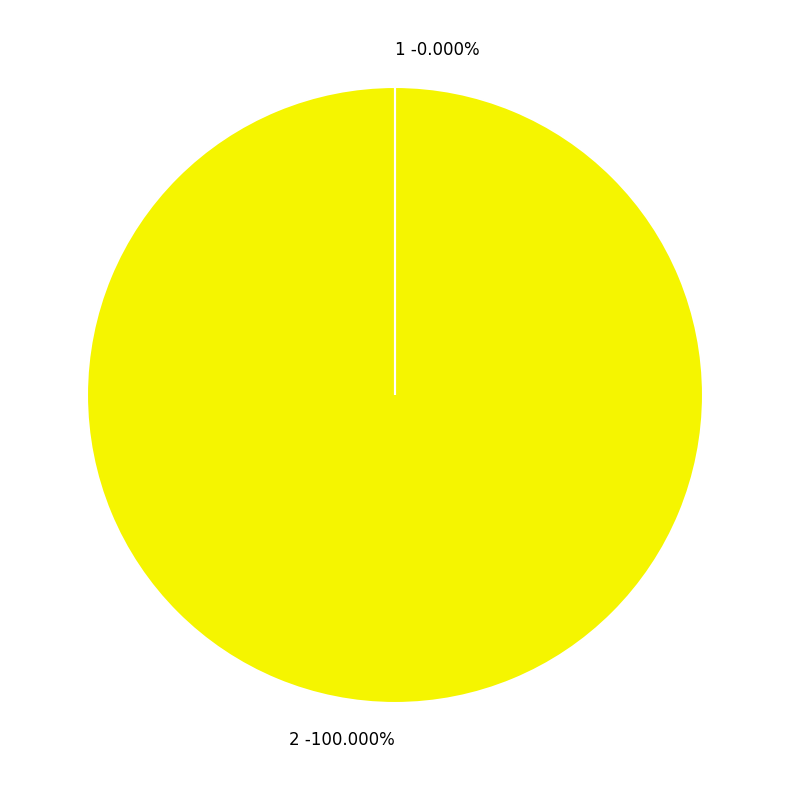

To the nearest percent, what is the difference between the 2 and 1 slice percentages?

100%